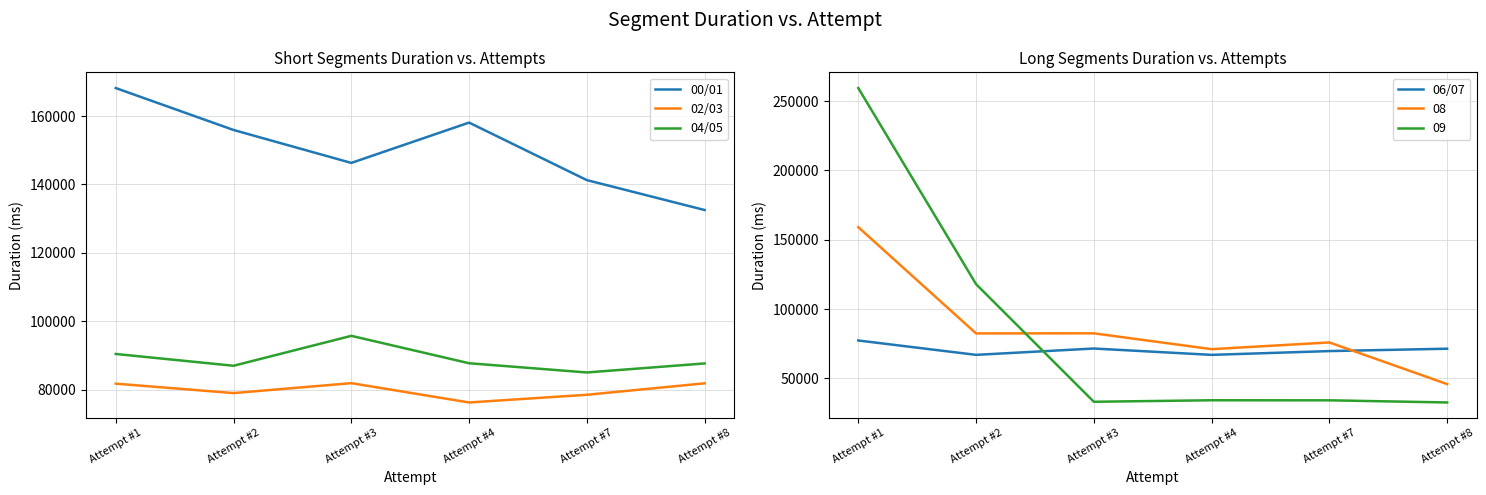

What is the difference between the 06/07 values at Attempt #7 and Attempt #2?

2727